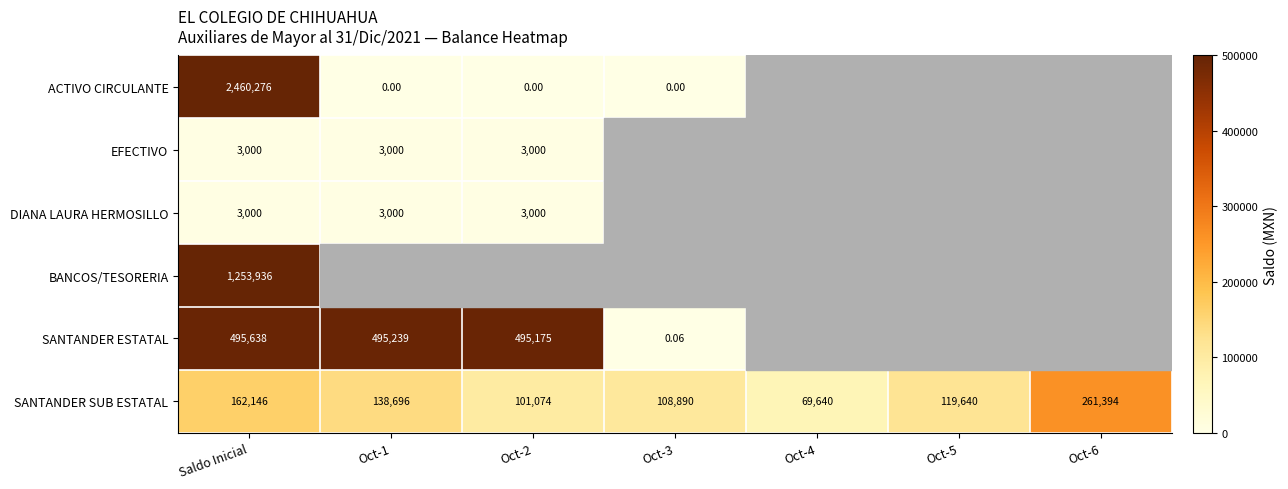

At how many categories does at least one series exceed 566166?

1